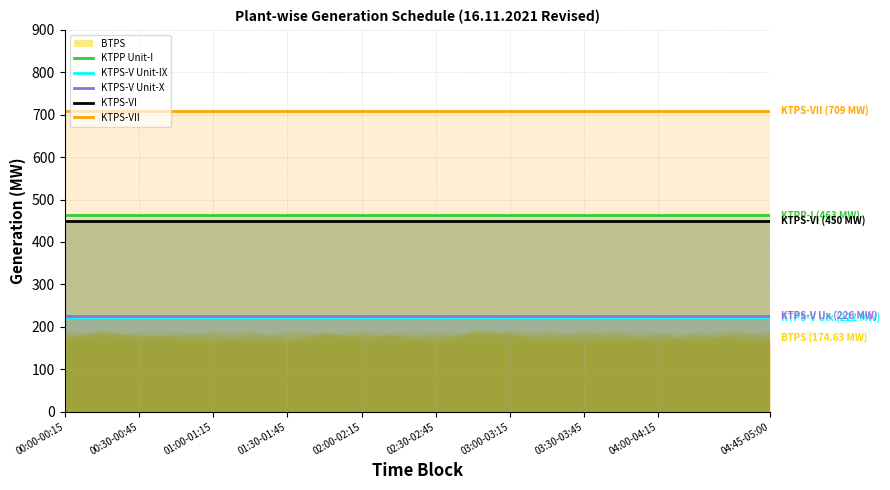

True or false: KTPS-V Unit-IX and KTPP Unit-I intersect in this chart.

False